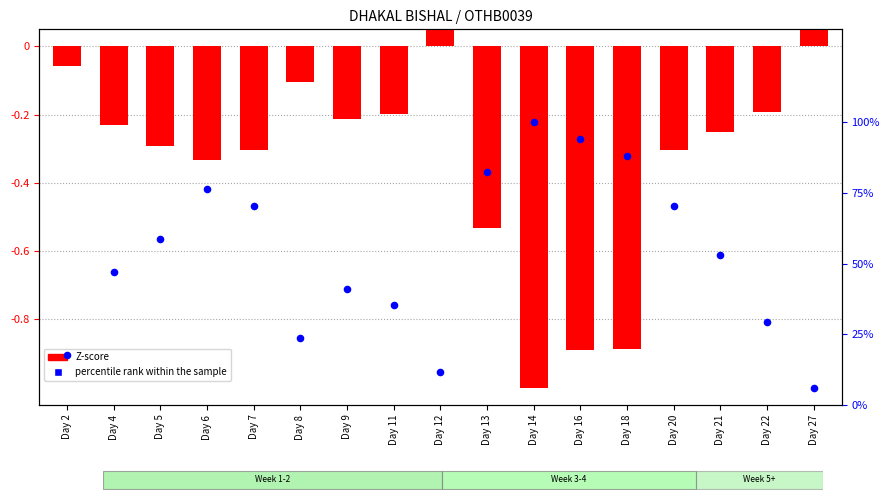

At which category is the sum across all series the highest?

Day 14